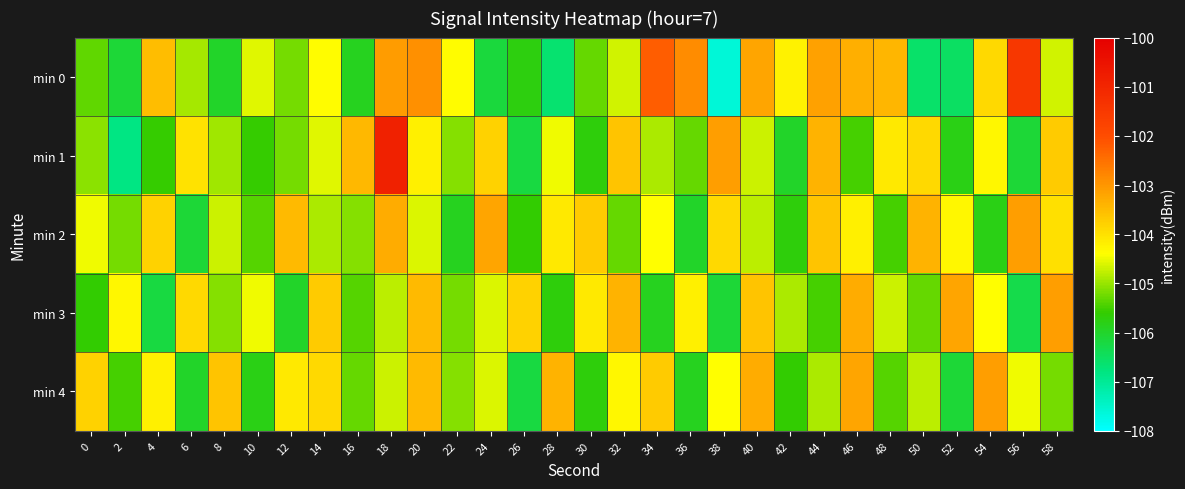

Which has a higher value, 58 or 22?

22